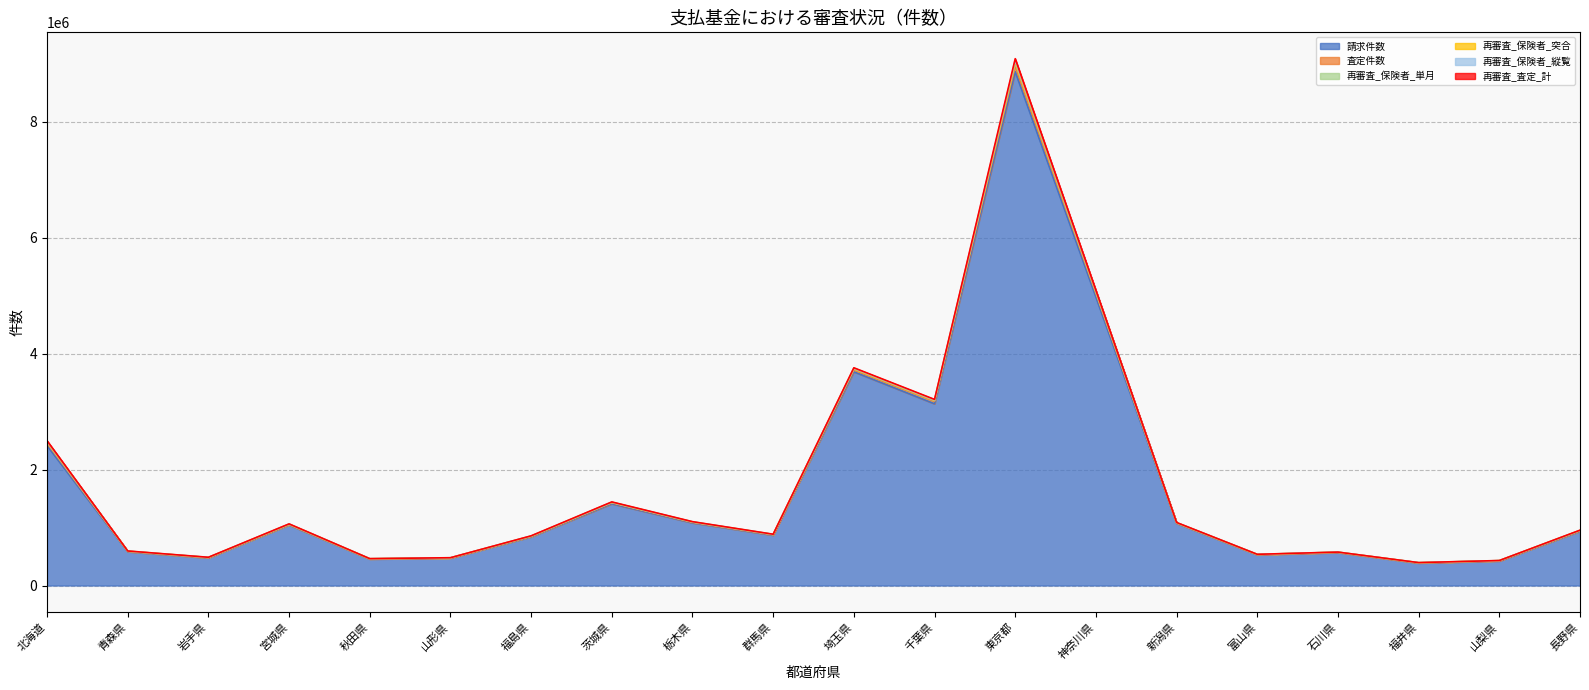

At which category is the sum across all series the highest?

東京都